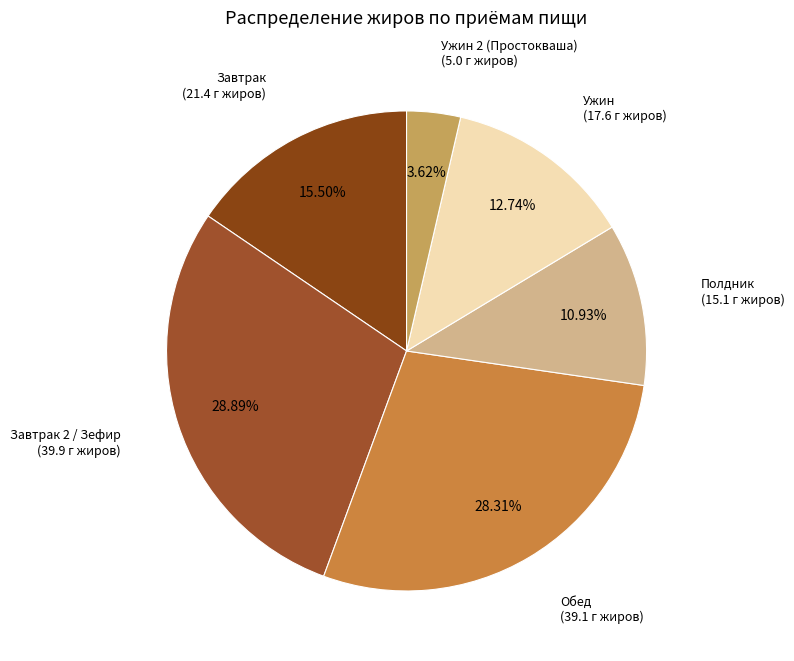

Count the number of slices in the pie.

6